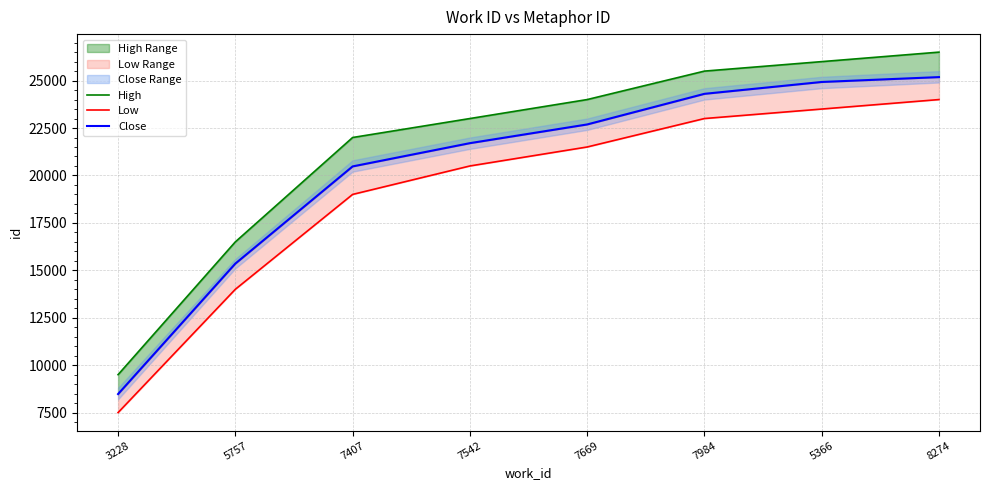

Is it true that Close equals 33108 at 5366?

False